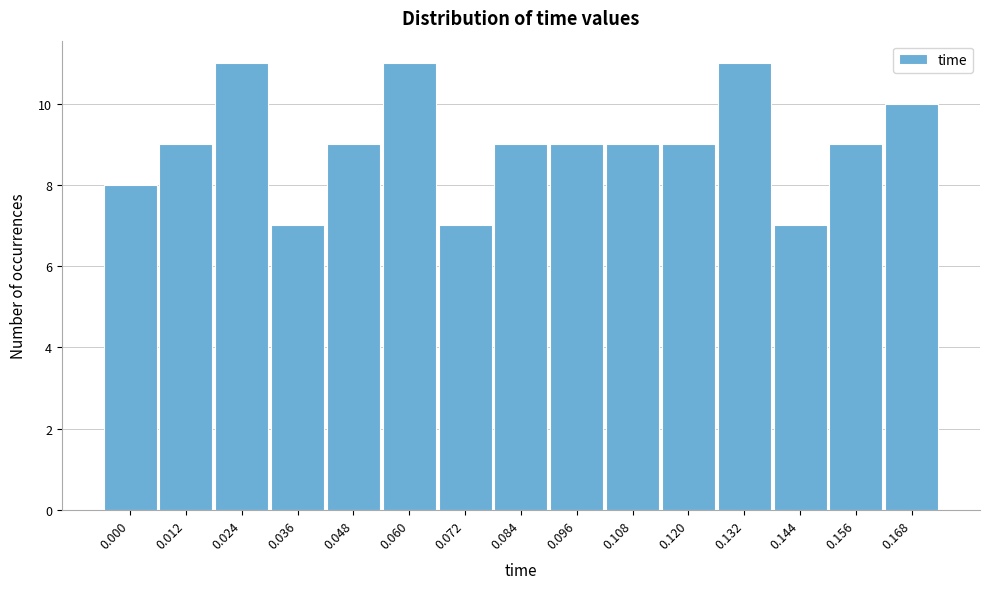

Reading left to right, list all the values displayed in this chart.

8	9	11	7	9	11	7	9	9	9	9	11	7	9	10